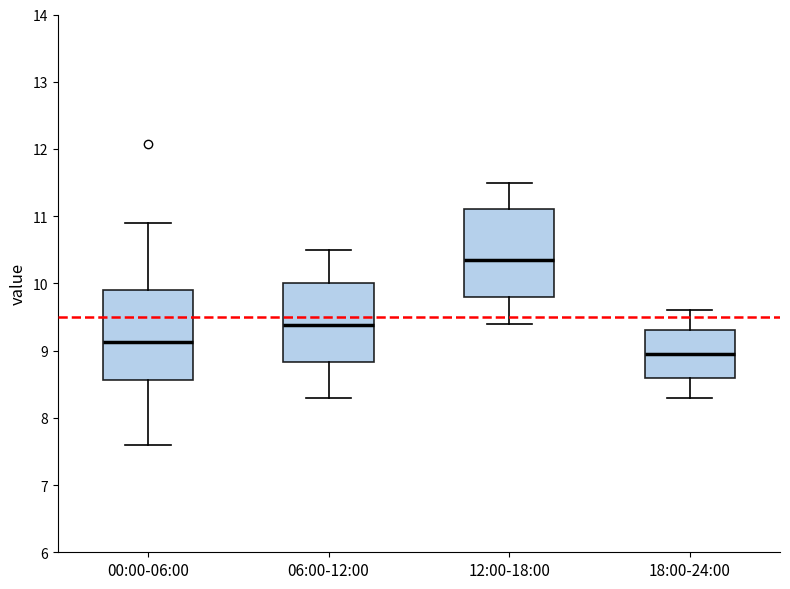

Which box has the highest median line?

12:00-18:00